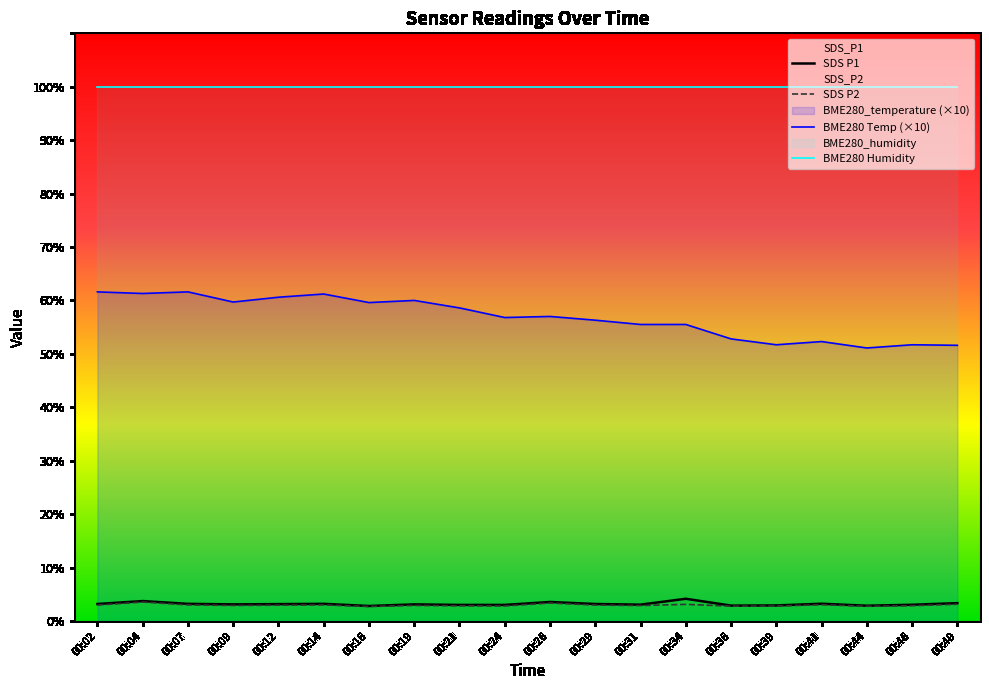

Does the chart display data point markers on the line(s)?

No